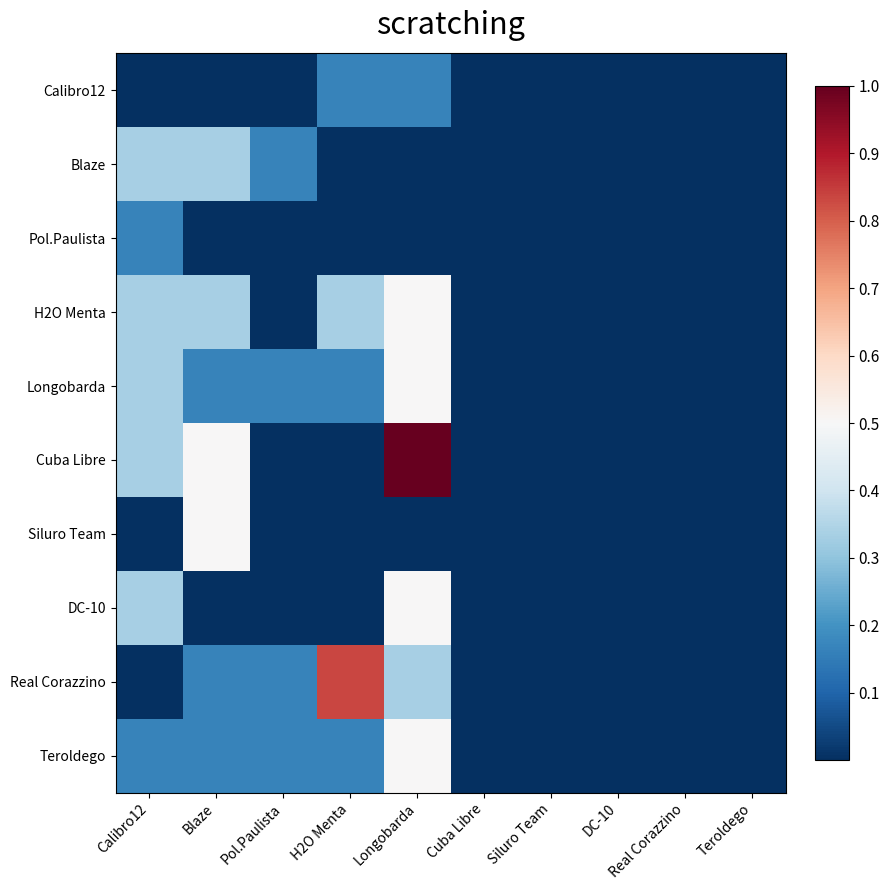

Rank the series by their maximum value, from highest to lowest.

Cuba Libre, Real Corazzino, H2O Menta, Longobarda, Siluro Team, DC-10, Teroldego, Blaze, Calibro12, Pol.Paulista